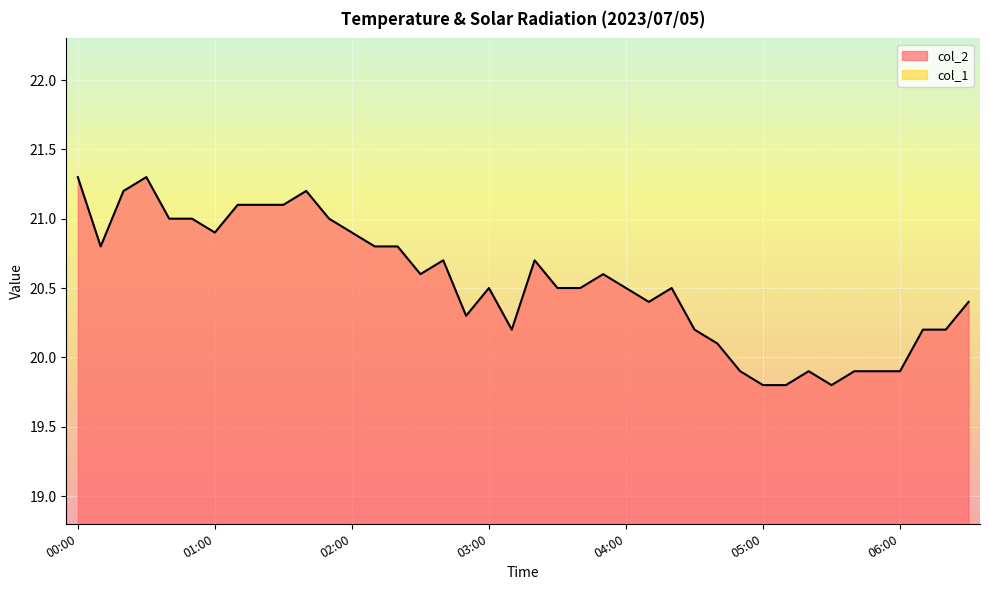

True or false: the data shows 20.3 at 02:50.

True